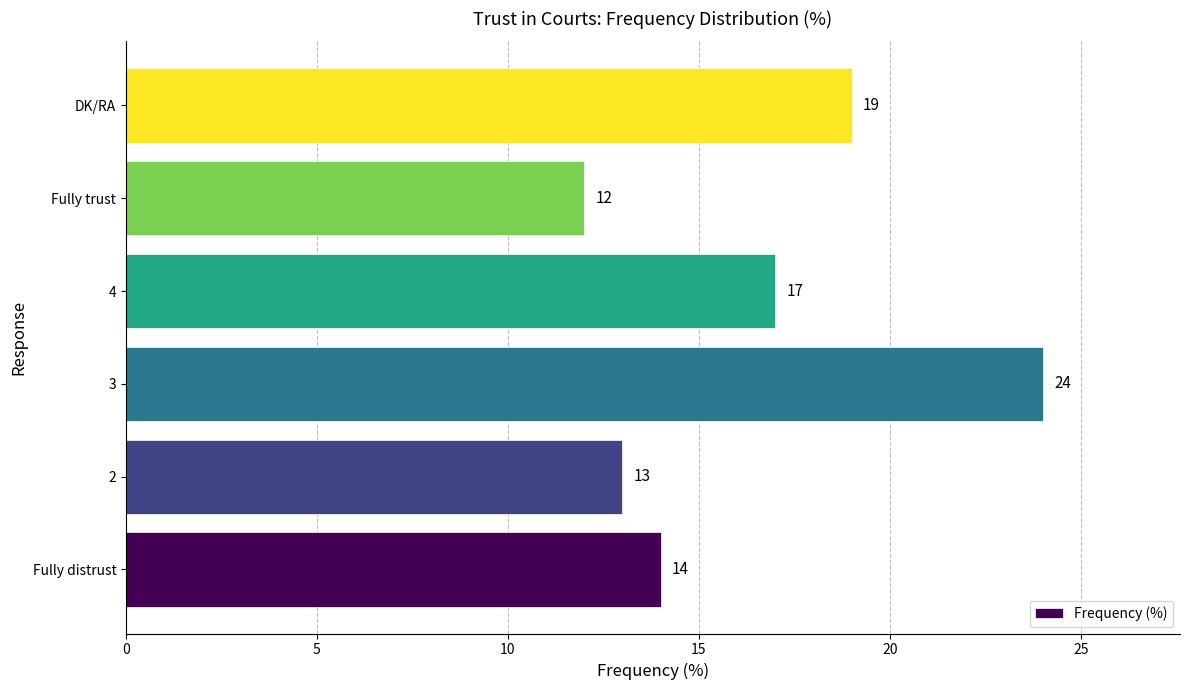

Are the bars horizontal?

Yes